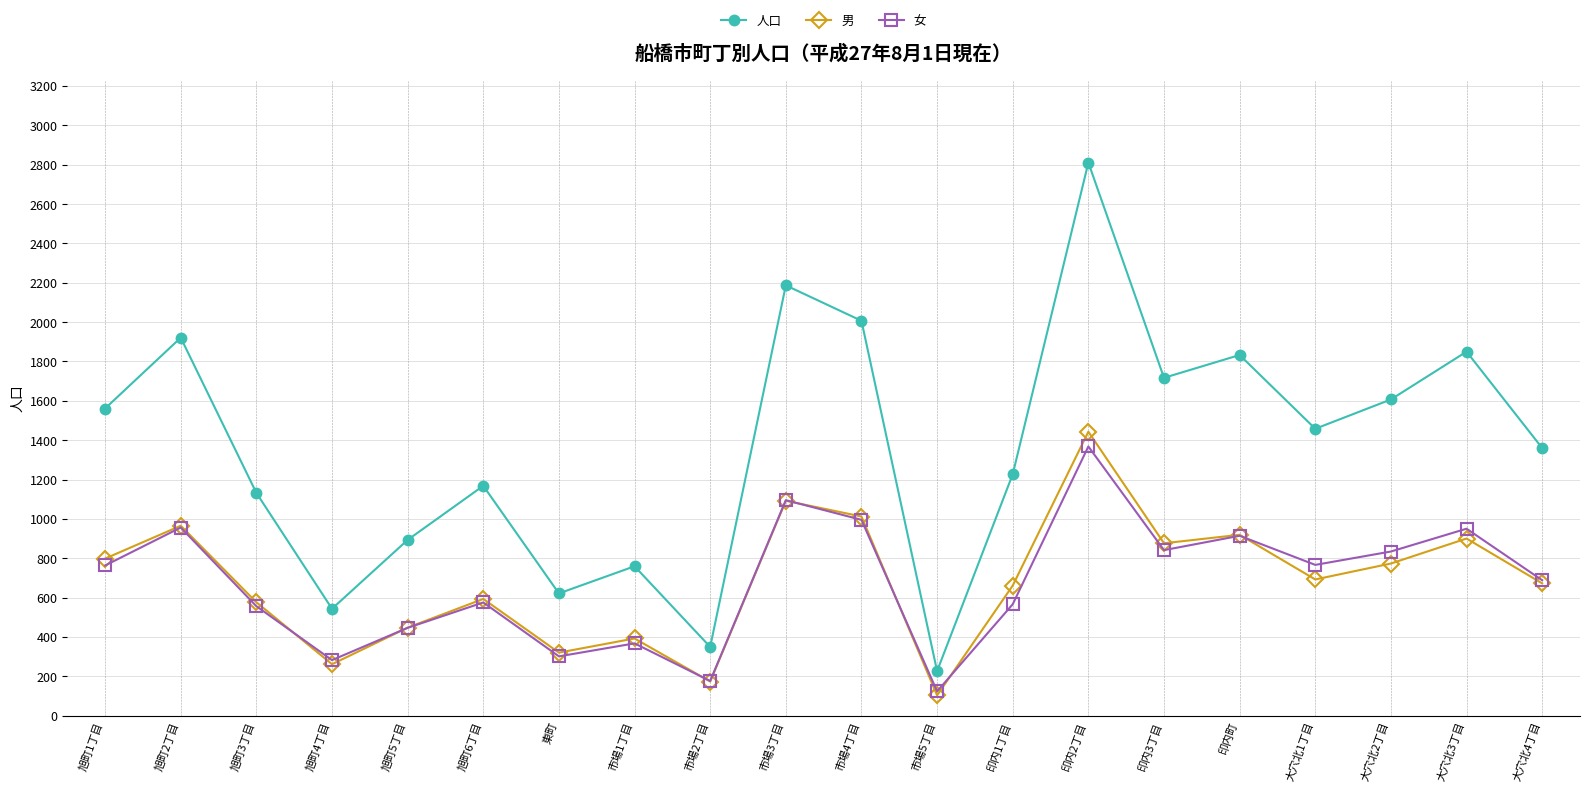

Does the chart display data point markers on the line(s)?

Yes